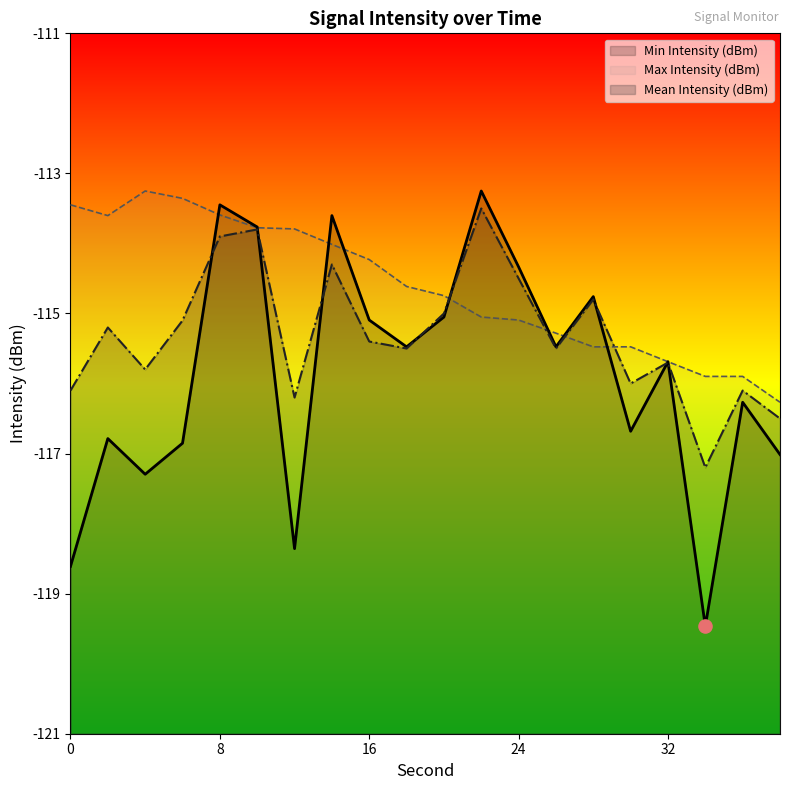

At which category is the sum across all series the highest?

8